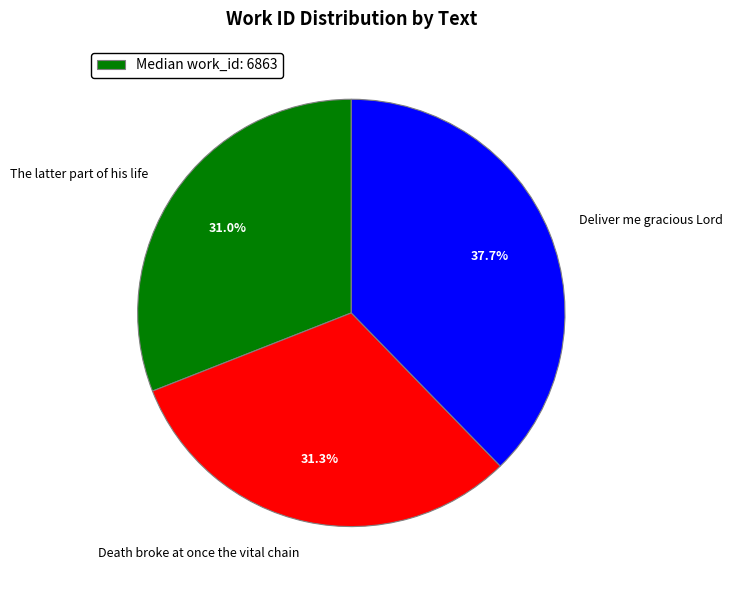

Approximately how many times larger is the value at Deliver me gracious Lord compared to The latter part of his life?

1.2